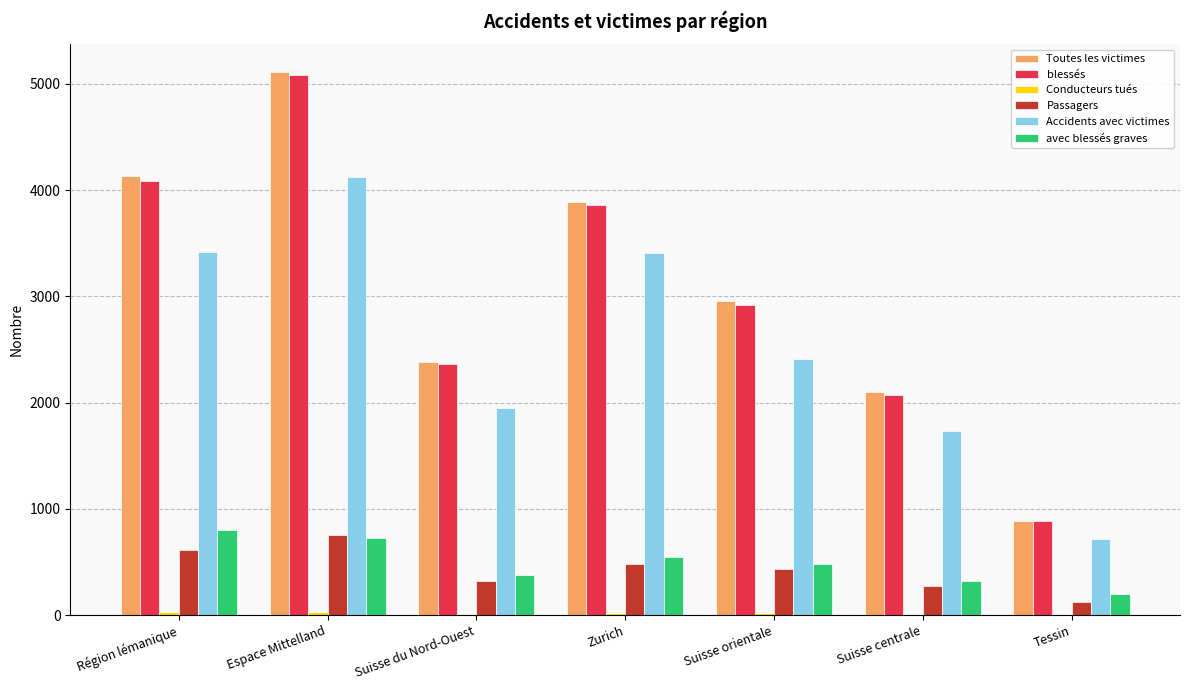

Read the Toutes les victimes value at Zurich, to the nearest 10.

3890